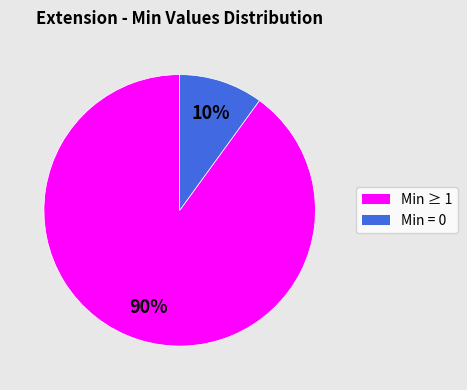

To the nearest percent, what is the average slice percentage?

50%